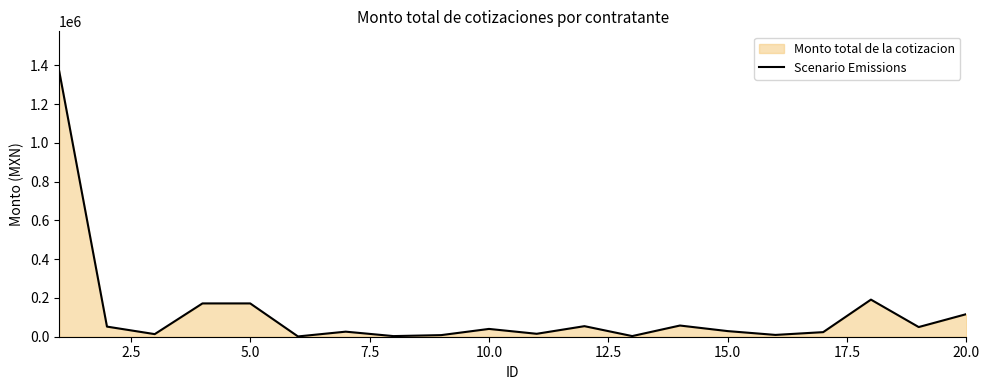

What is the difference between the maximum and minimum values?

1368266.4